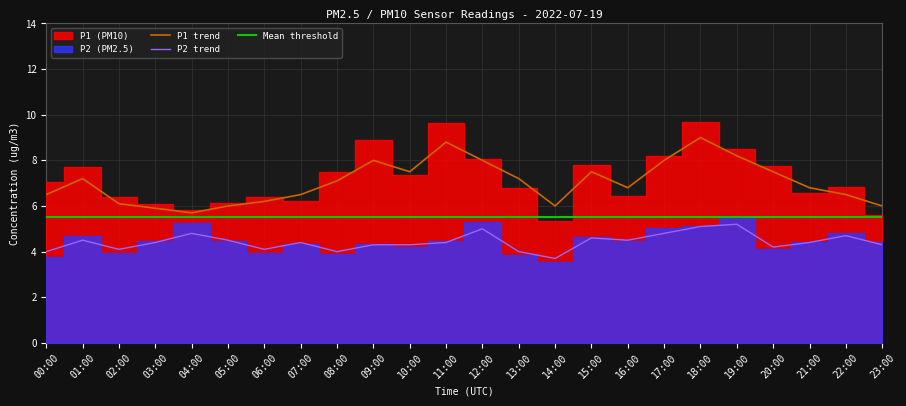

Reading left to right, list all the values displayed in this chart.

P2: 00:00=4.0	01:00=4.5	02:00=4.1	03:00=4.4	04:00=4.8	05:00=4.5	06:00=4.1	07:00=4.4	08:00=4.0	09:00=4.3	10:00=4.3	11:00=4.4	12:00=5.0	13:00=4.0	14:00=3.7	15:00=4.6	16:00=4.5	17:00=4.8	18:00=5.1	19:00=5.2	20:00=4.2	21:00=4.4	22:00=4.7	23:00=4.3
P1_smooth: 00:00=6.5	01:00=7.2	02:00=6.1	03:00=5.9	04:00=5.7	05:00=6.0	06:00=6.2	07:00=6.5	08:00=7.1	09:00=8.0	10:00=7.5	11:00=8.8	12:00=8.0	13:00=7.2	14:00=6.0	15:00=7.5	16:00=6.8	17:00=8.0	18:00=9.0	19:00=8.2	20:00=7.5	21:00=6.8	22:00=6.5	23:00=6.0